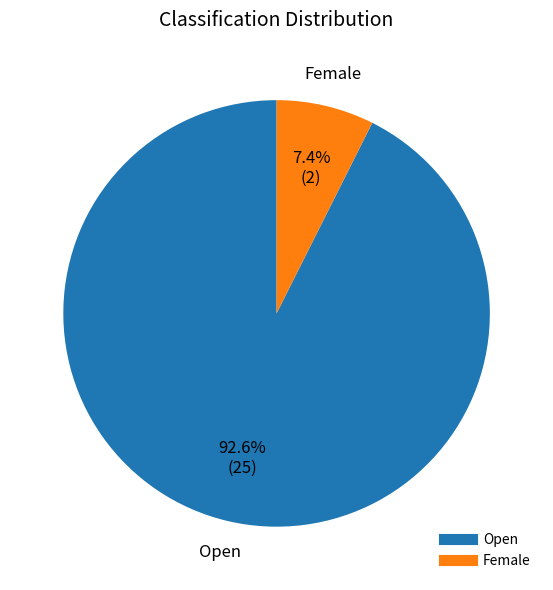

What is the smallest slice in the pie chart?

Female